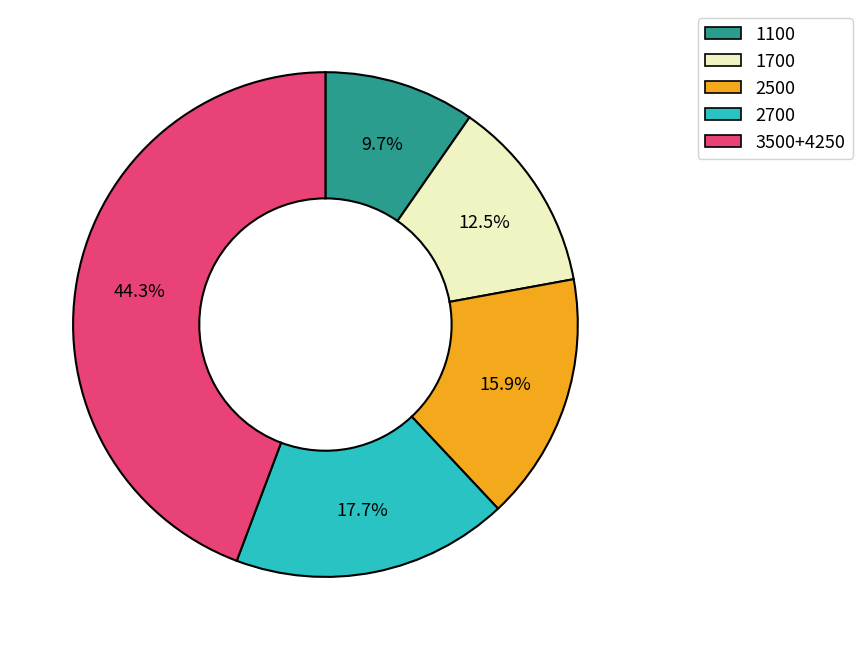

Is it true that 2700 is 18% of the pie?

True